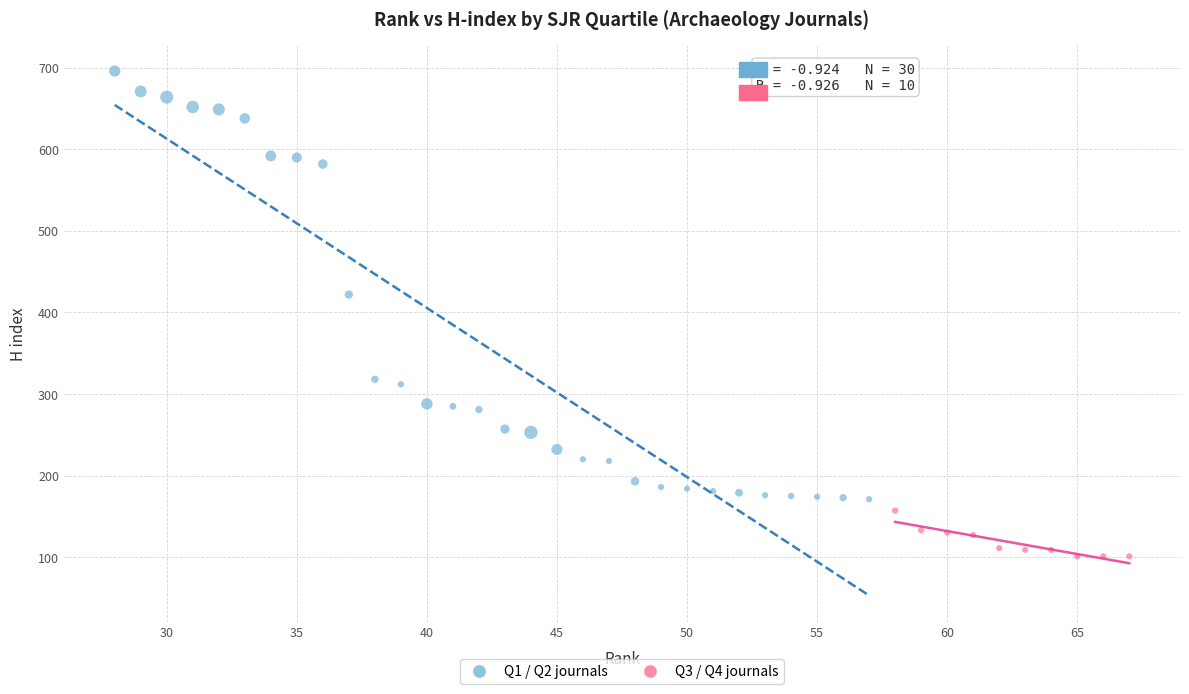

Which series reaches the minimum Y coordinate?

Q3 / Q4 journals